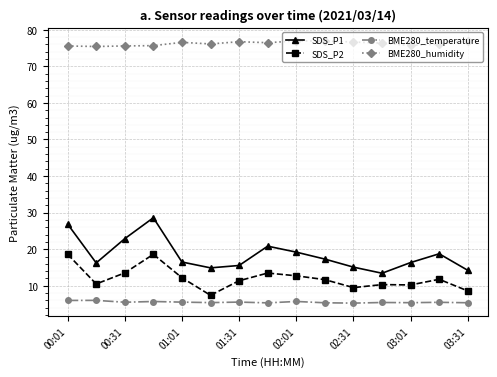

List the series in order of their peak value, lowest first.

BME280_temperature, SDS_P2, SDS_P1, BME280_humidity